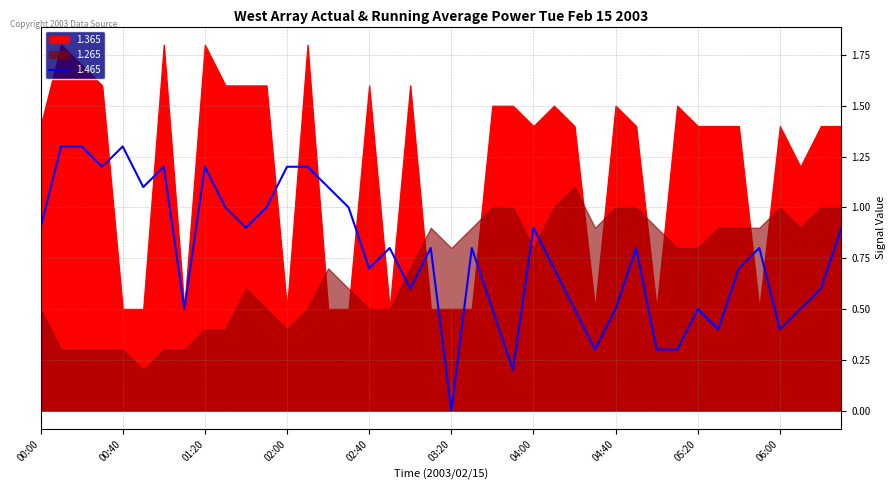

True or false: 1.465 has a value of 0.4 at 06:00.

True